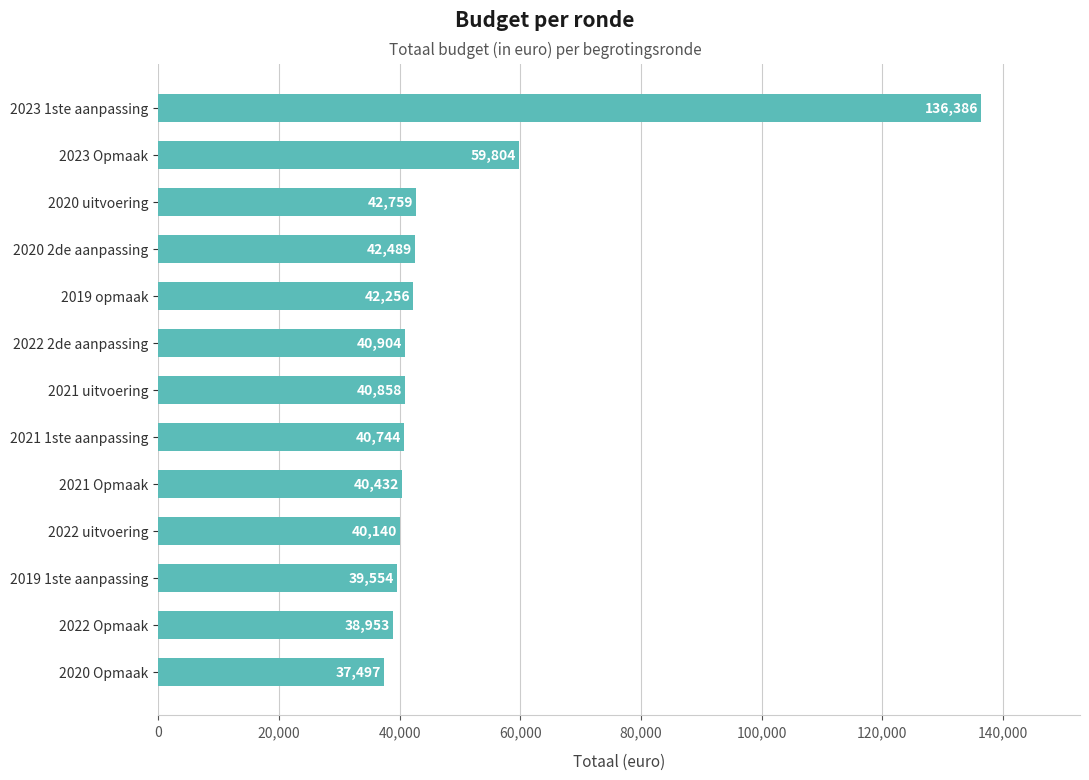

The value at 2022 2de aanpassing is 40904. True or false?

True